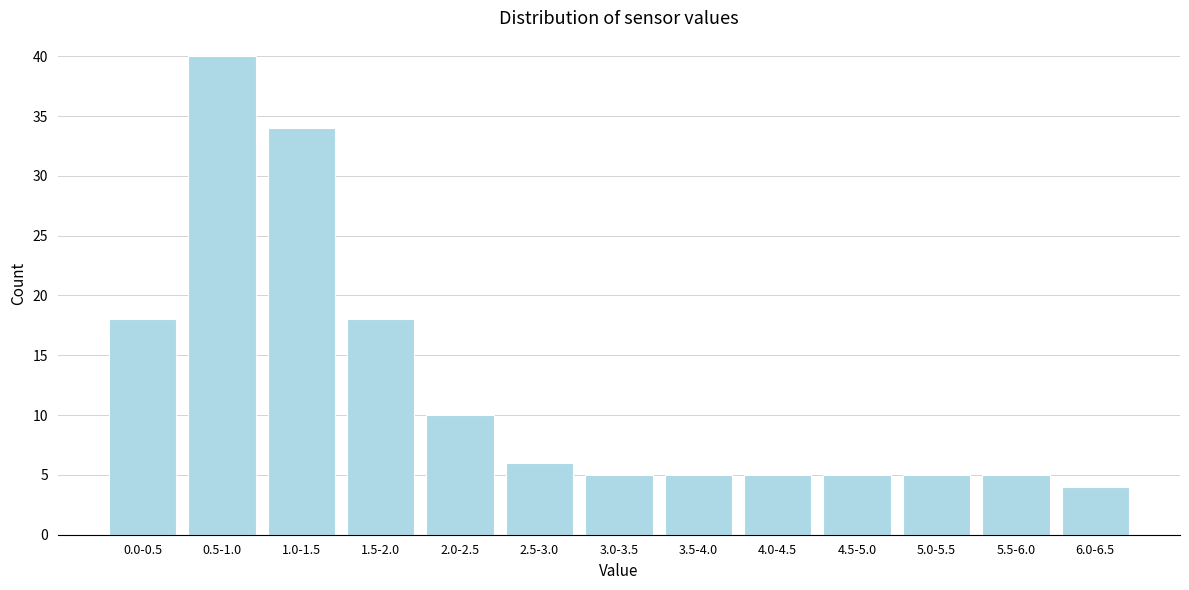

Reading right to left, extract all data points from this chart.

4	5	5	5	5	5	5	6	10	18	34	40	18